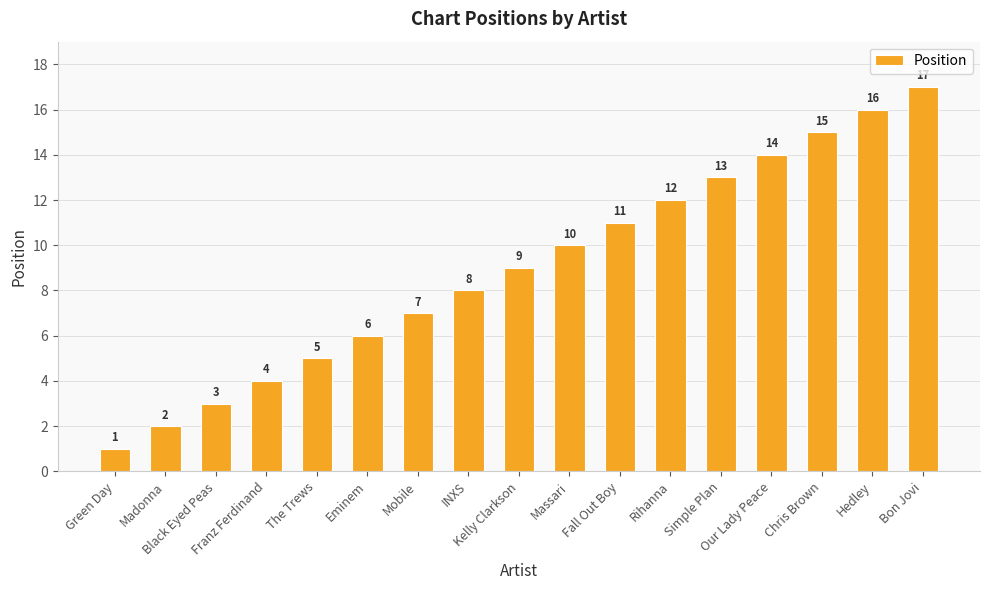

Are the bars grouped side by side (vs. stacked)?

No